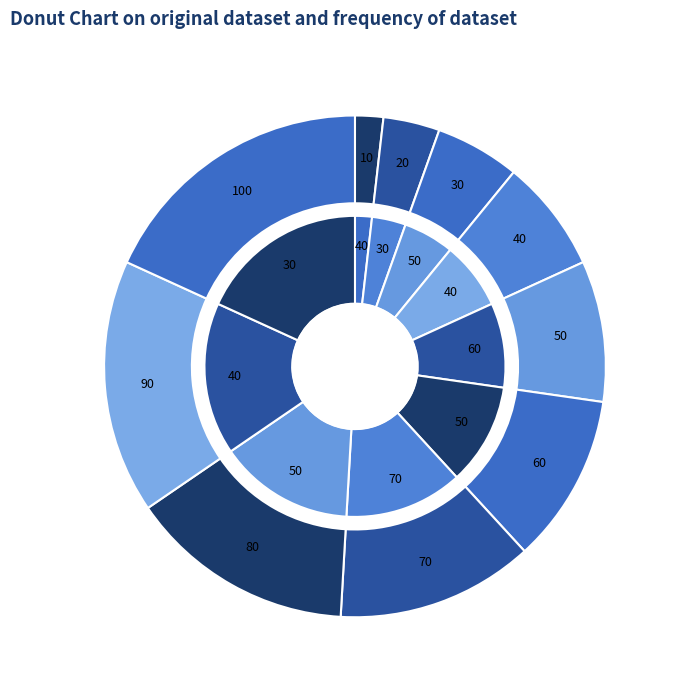

Is it true that A feltételes formázás is 1% of the pie?

False